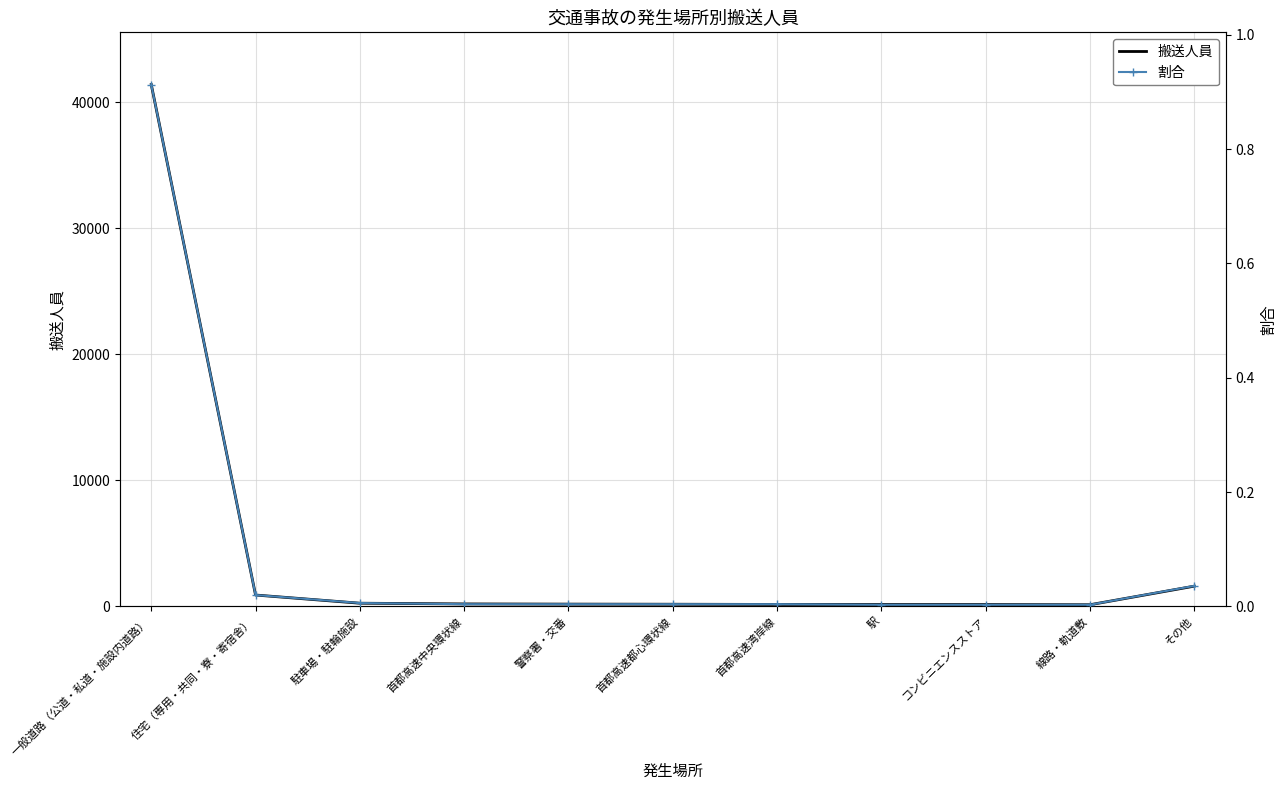

How many data points does each series have?

11